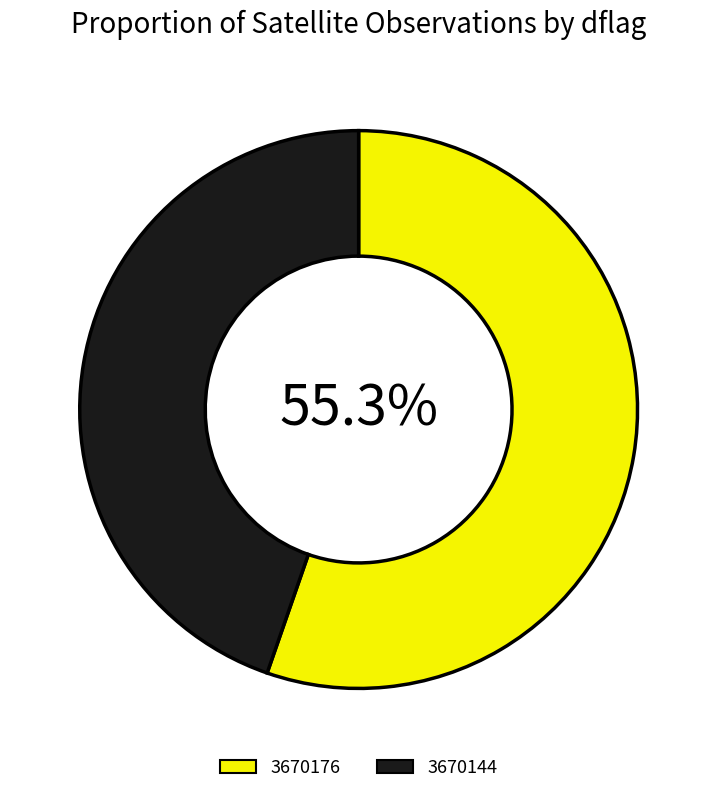

Does any single category account for the majority?

Yes